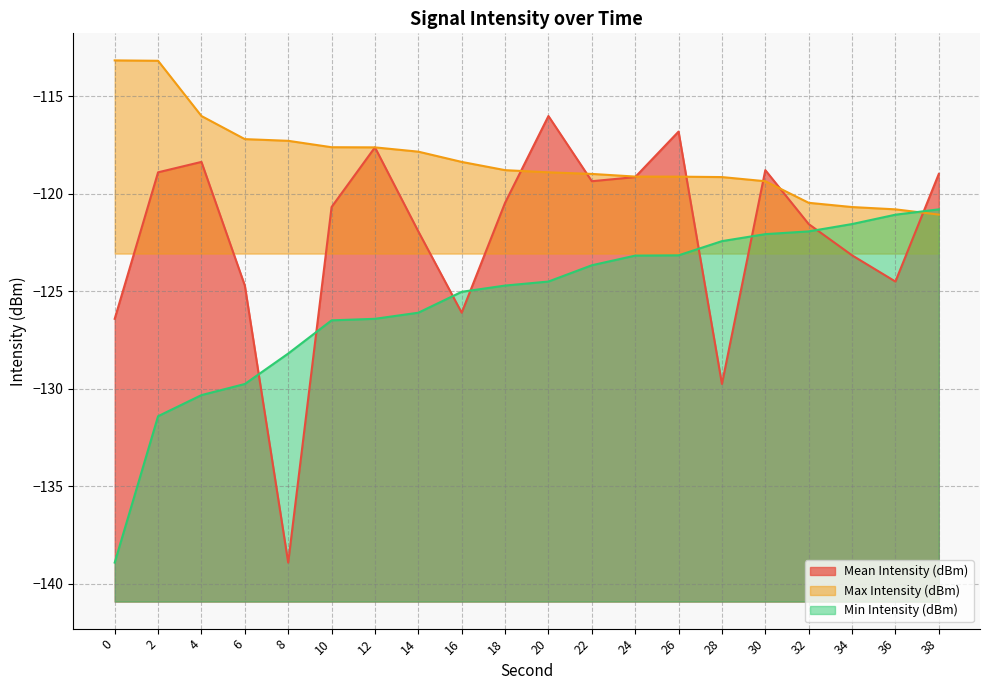

The Min Intensity (dBm) series shows -122.4 at 28. True or false?

True